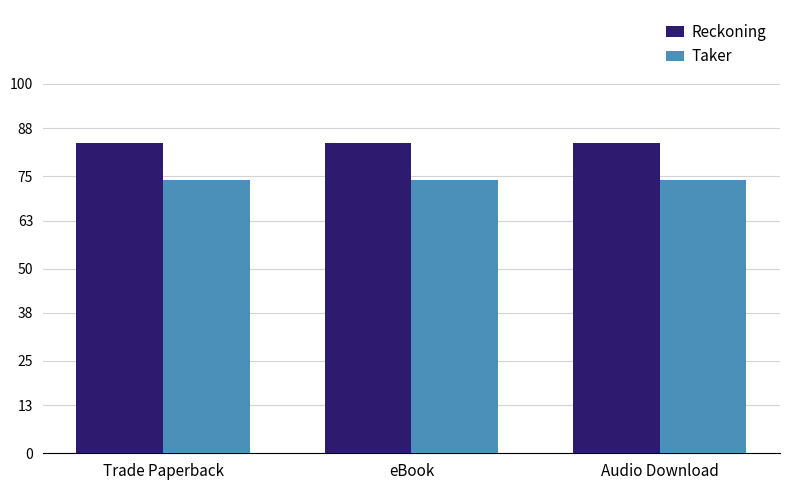

What is the sum of all Taker values?

221.6